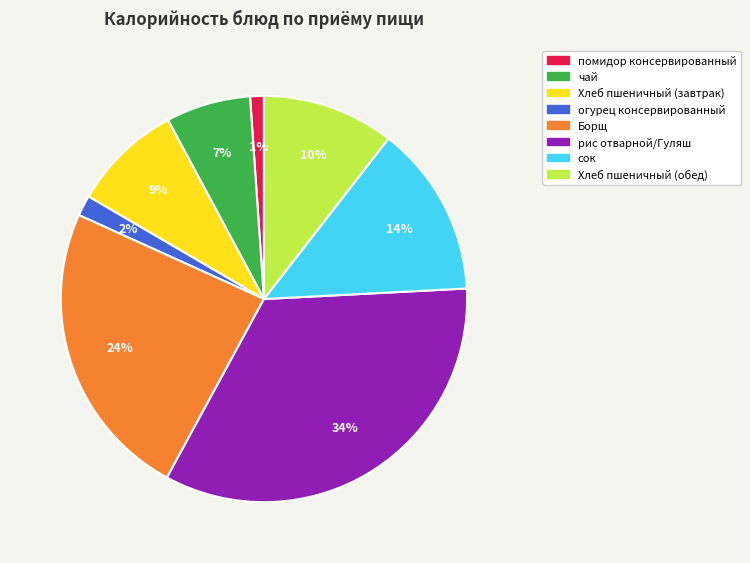

Which category has the biggest portion of the pie?

рис отварной/Гуляш